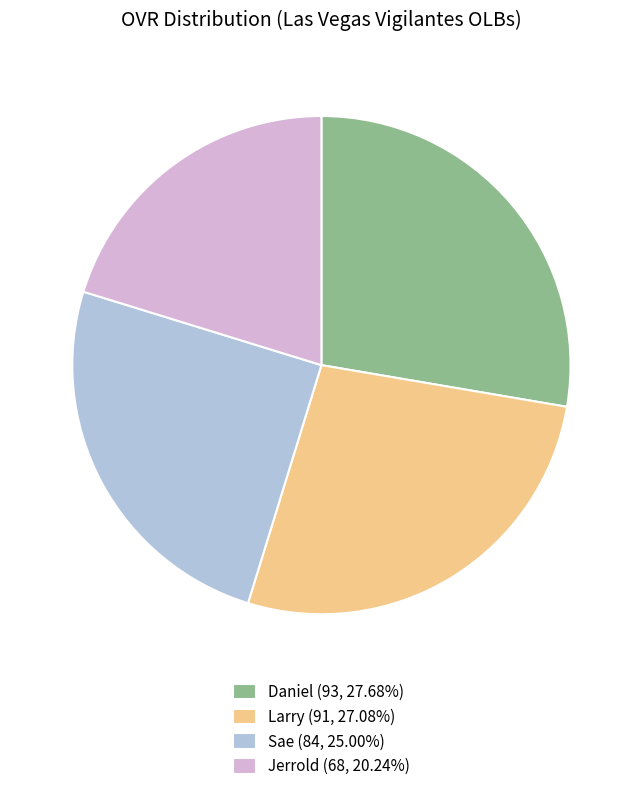

How many slices are in this pie chart?

4